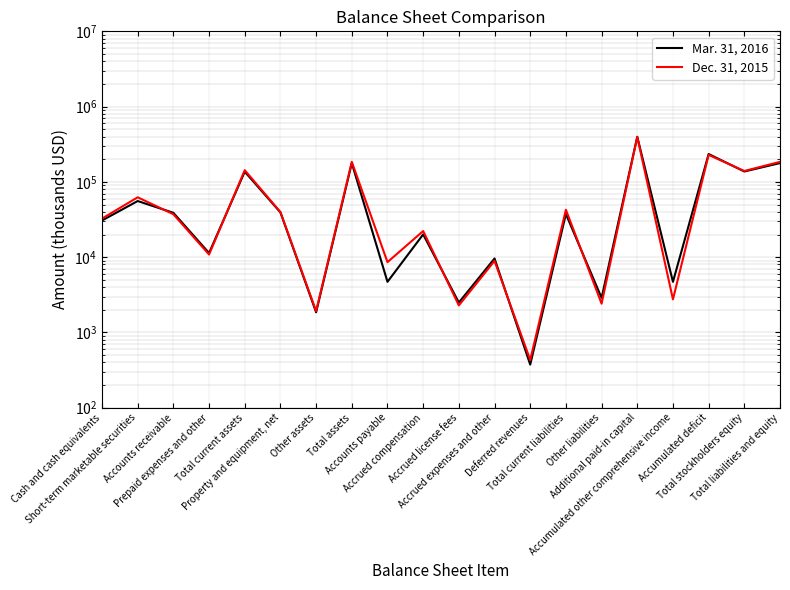

What is the average value of the Mar. 31, 2016 series?

76061